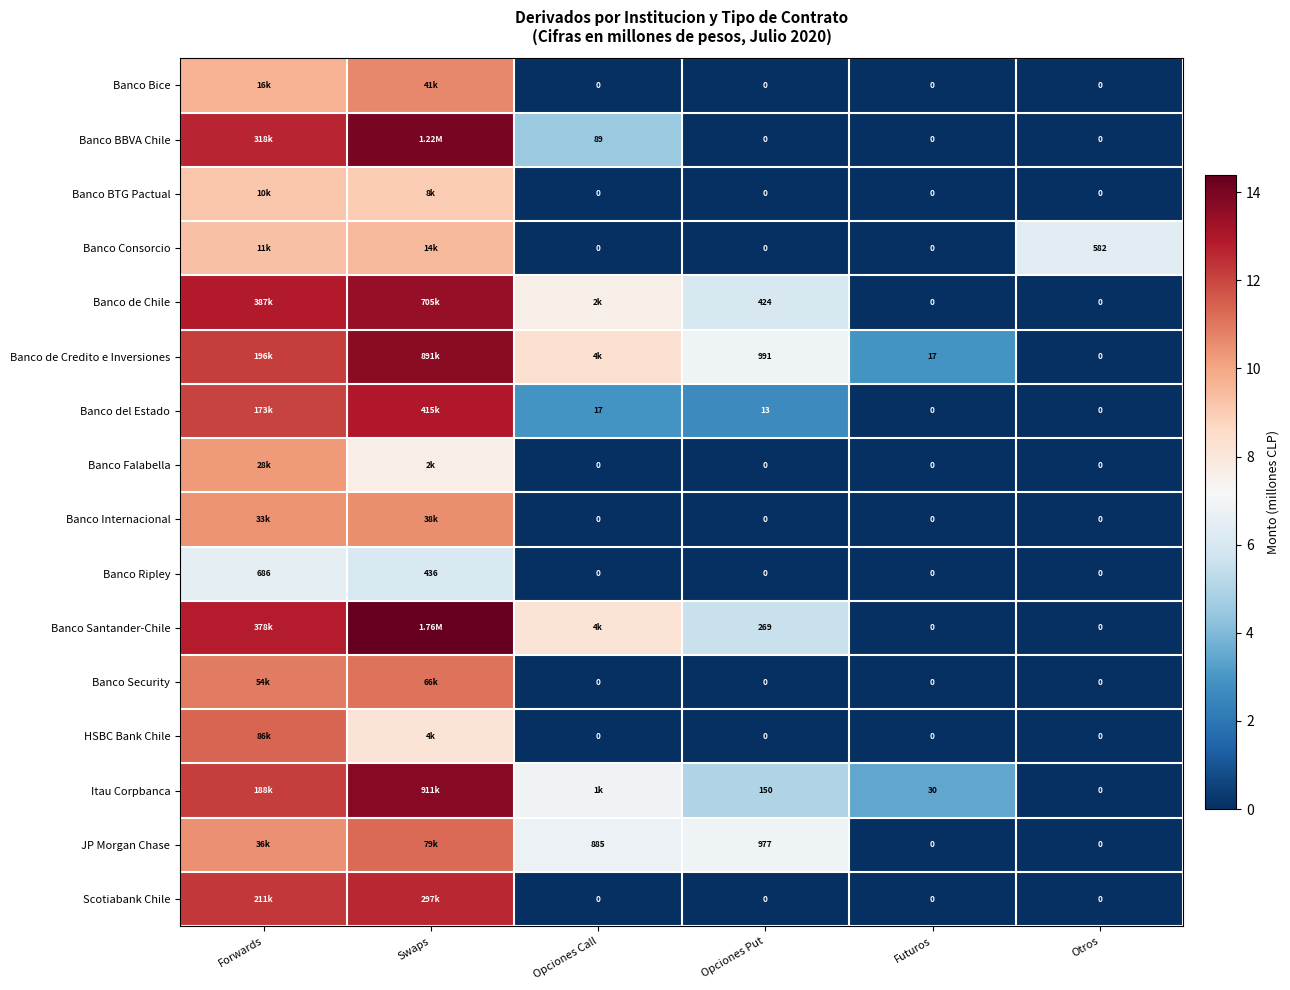

Between Futuros and Otros, which series saw the biggest shift?

Banco Consorcio